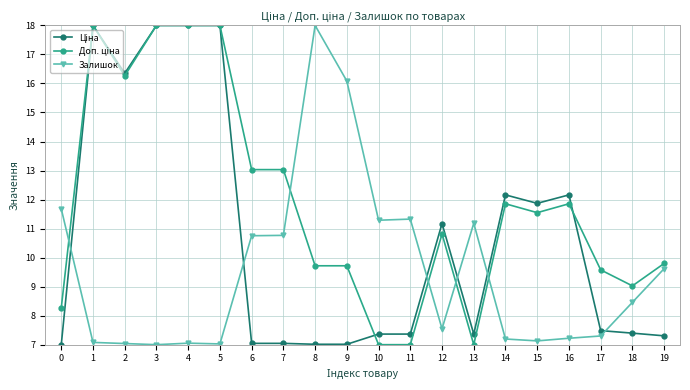

True or false: Залишок has more than 2 points higher than both neighbors.

True